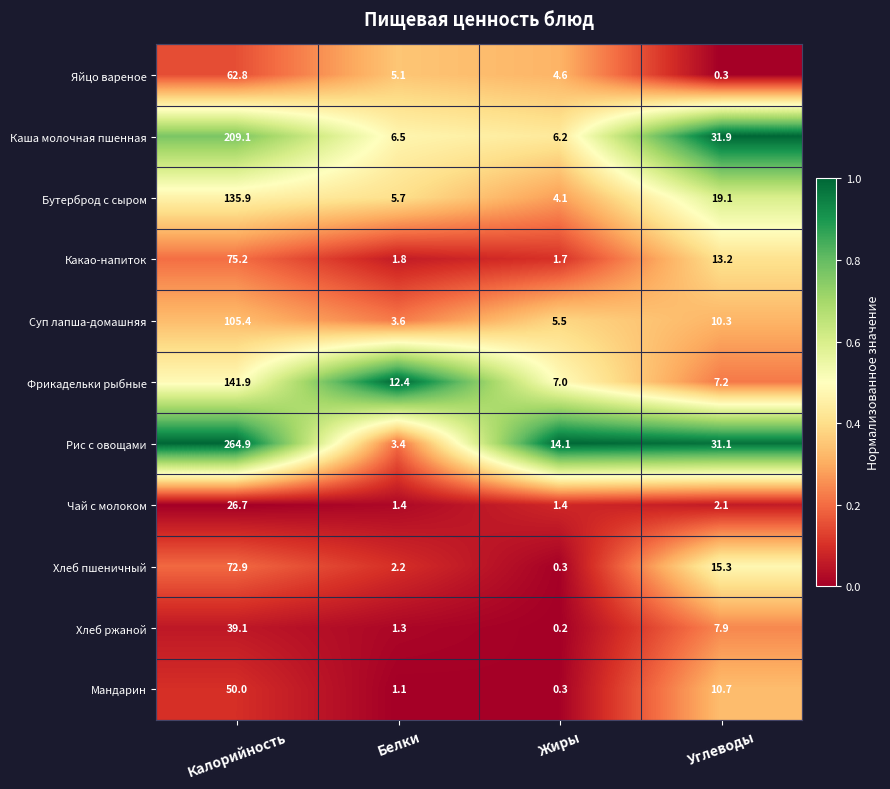

True or false: Бутерброд с сыром has a value of 6.5 at Жиры.

False